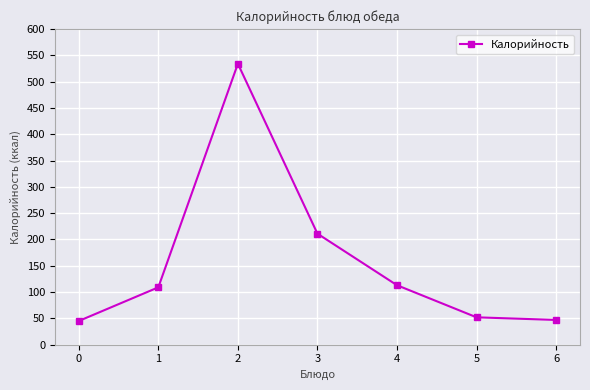

How many interior local peaks (higher than both neighbors) does the data have?

1